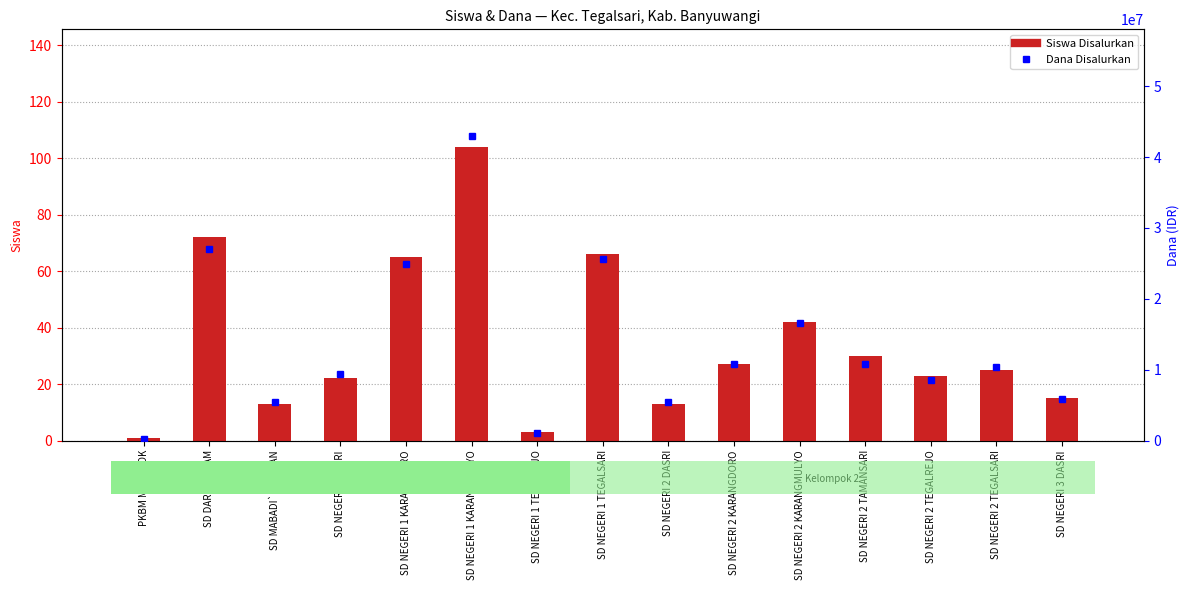

Rank the categories by Dana Disalurkan value from lowest to highest.

PKBM MUBAROK, SD NEGERI 1 TEGALREJO, SD MABADI`UL IHSAN, SD NEGERI 2 DASRI, SD NEGERI 3 DASRI, SD NEGERI 2 TEGALREJO, SD NEGERI 1 DASRI, SD NEGERI 2 TEGALSARI, SD NEGERI 2 KARANGDORO, SD NEGERI 2 TAMANSARI, SD NEGERI 2 KARANGMULYO, SD NEGERI 1 KARANGDORO, SD NEGERI 1 TEGALSARI, SD DARUSSALAM, SD NEGERI 1 KARANGMULYO